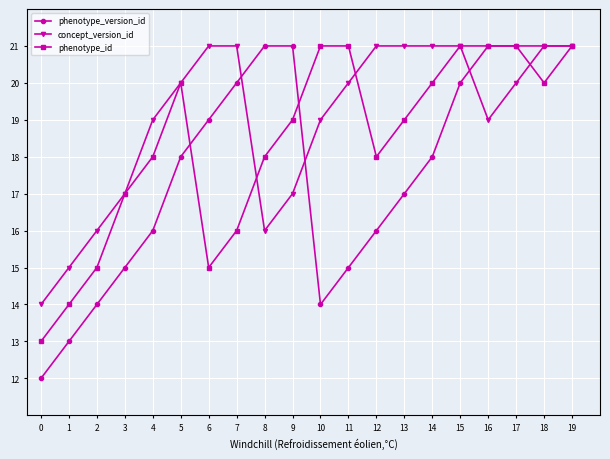

Reading right to left, list all the values displayed in this chart.

phenotype_version_id: 21	21	21	21	20	18	17	16	15	14	21	21	20	19	18	16	15	14	13	12
concept_version_id: 21	21	20	19	21	21	21	21	20	19	17	16	21	21	20	19	17	16	15	14
phenotype_id: 21	20	21	21	21	20	19	18	21	21	19	18	16	15	20	18	17	15	14	13